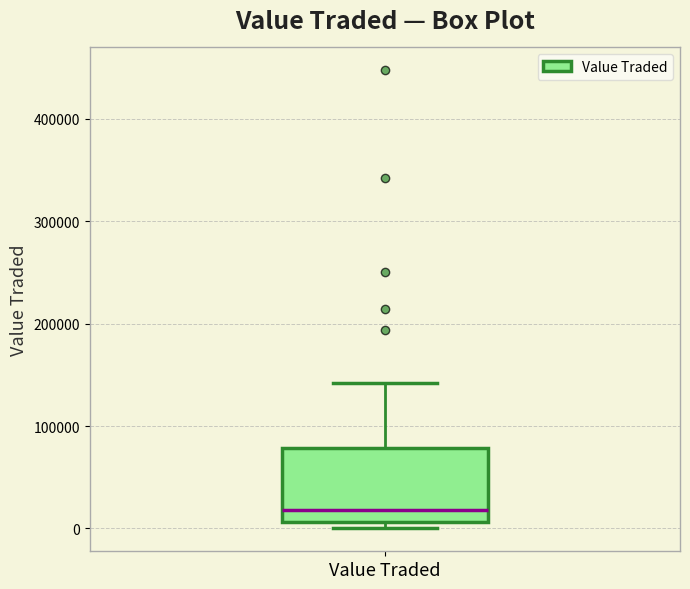

Where is the upper edge of the box for Value Traded on the y-axis? The values are not printed on the chart, so give them approximately, as read against the axis.

80000